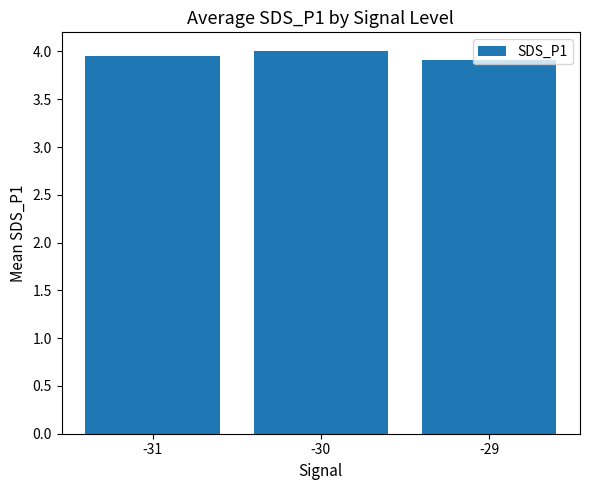

The chart shows a value of 2.6 at -29. True or false?

False